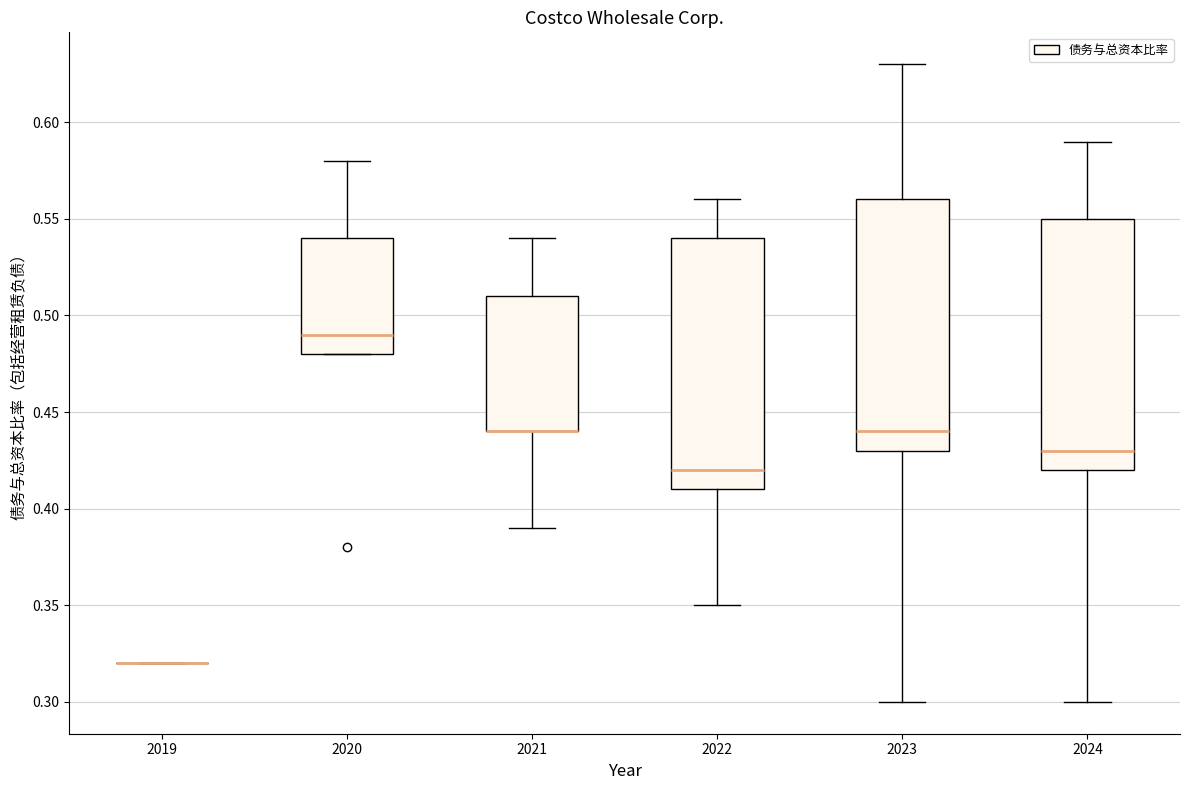

Where is the upper edge of the box at x = 2020 on the y-axis? The values are not printed on the chart, so give them approximately, as read against the axis.

0.54